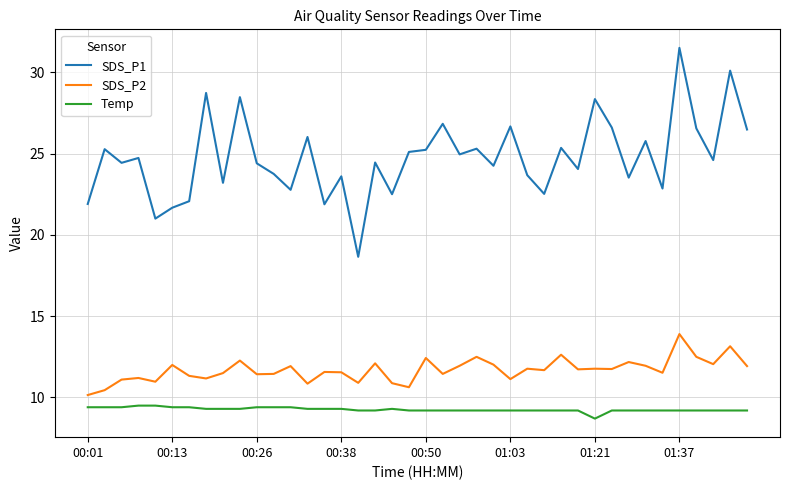

In SDS_P1, how many points are lower than both neighbors (excluding endpoints)?

14